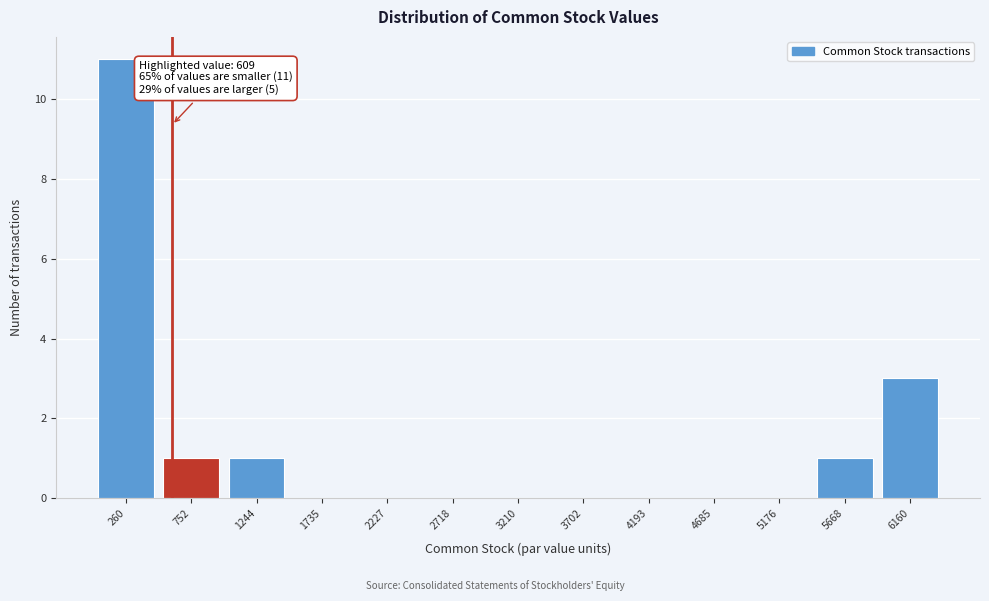

Over which range of the x-axis is the bar tallest?

0 to 500